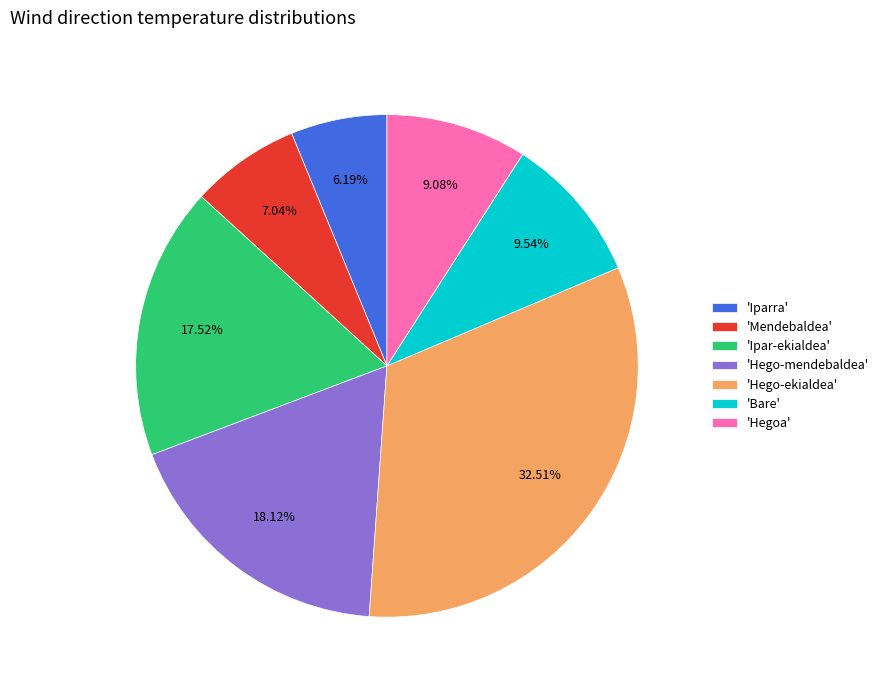

Count the number of slices in the pie.

7